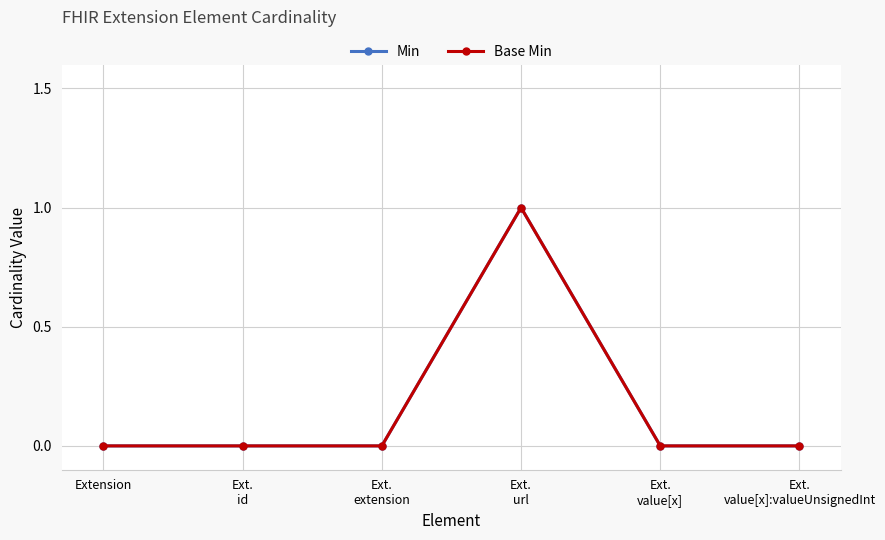

Is this an area chart (filled region under the line)?

No